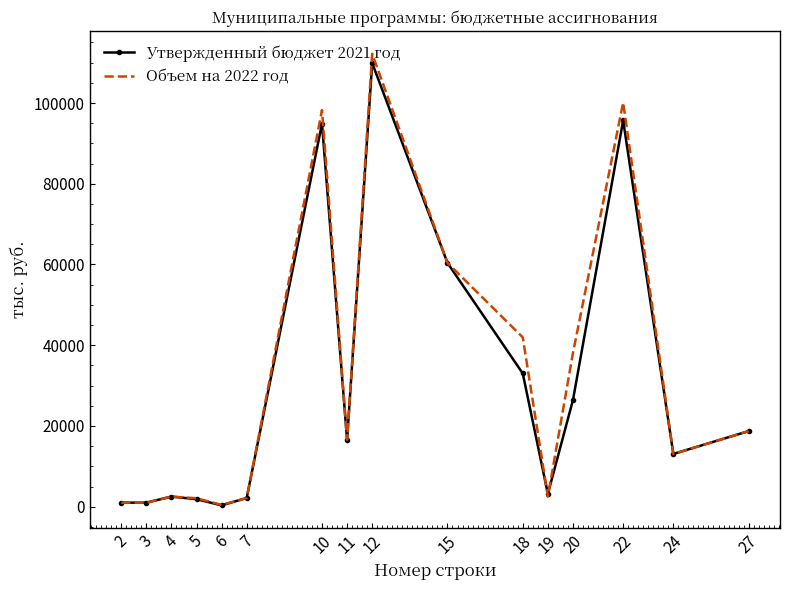

Is the value of Утвержденный бюджет 2021 год at 5 greater than the value of Объем на 2022 год at 18?

No